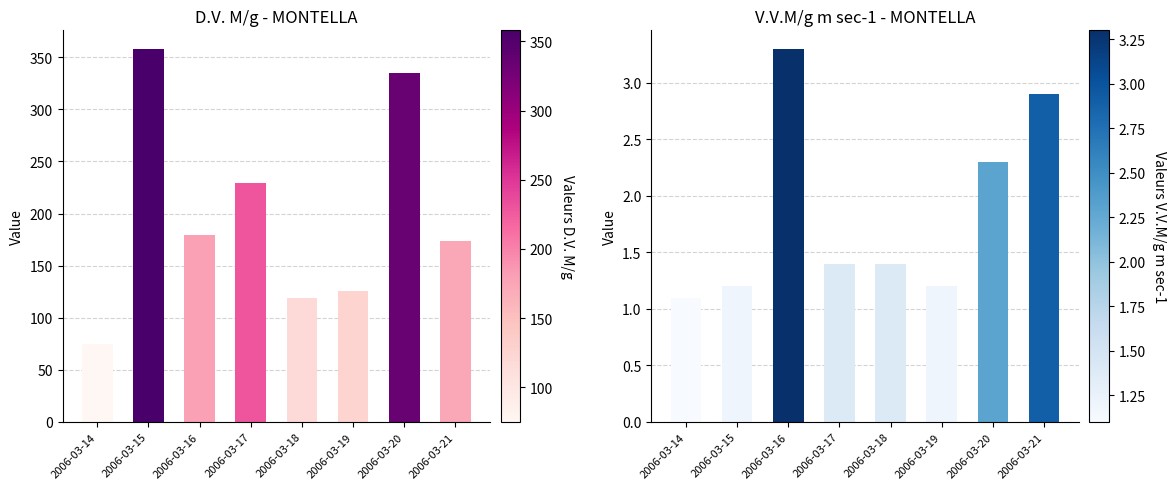

The value of V.V.M/g m sec-1 at 2006-03-19 is 0.4. True or false?

False